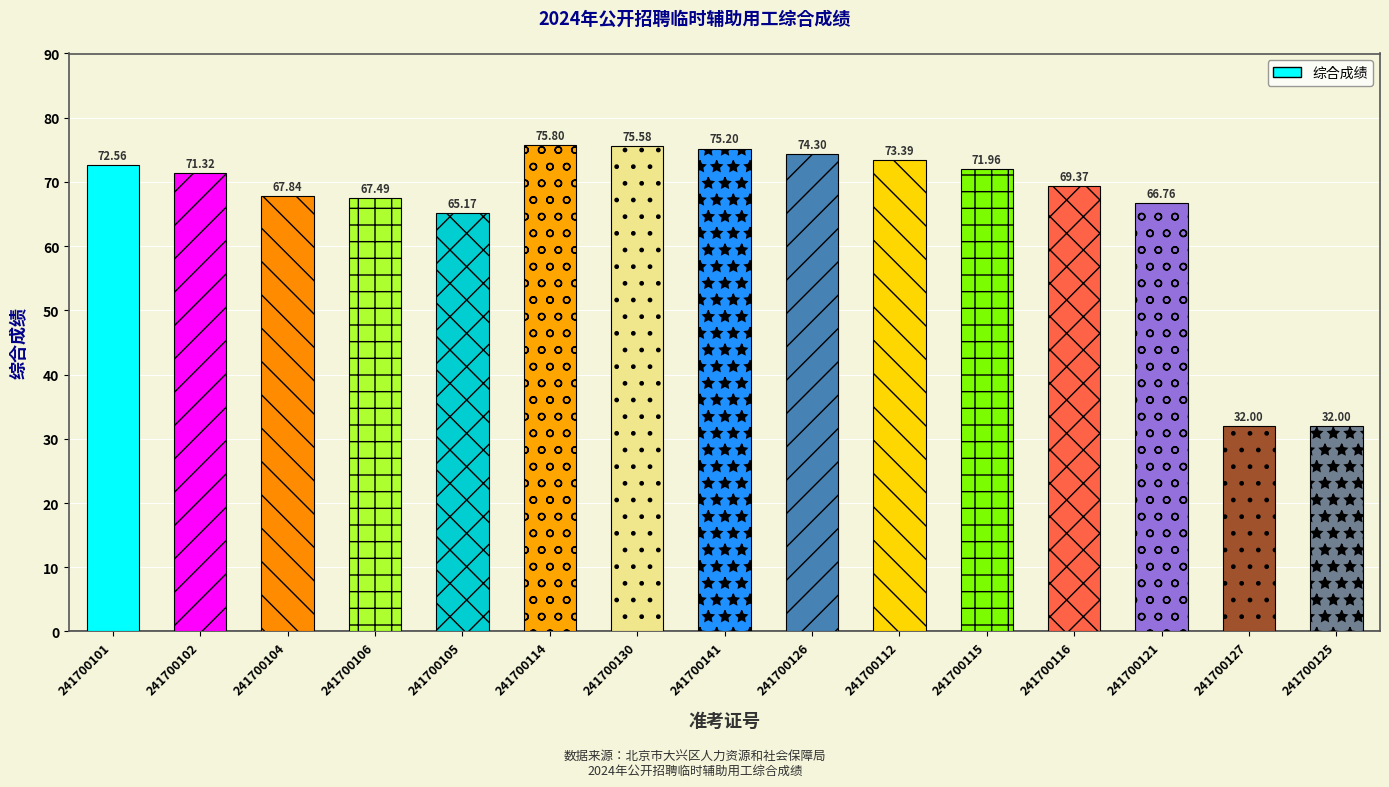

What is the greatest value displayed?

75.8